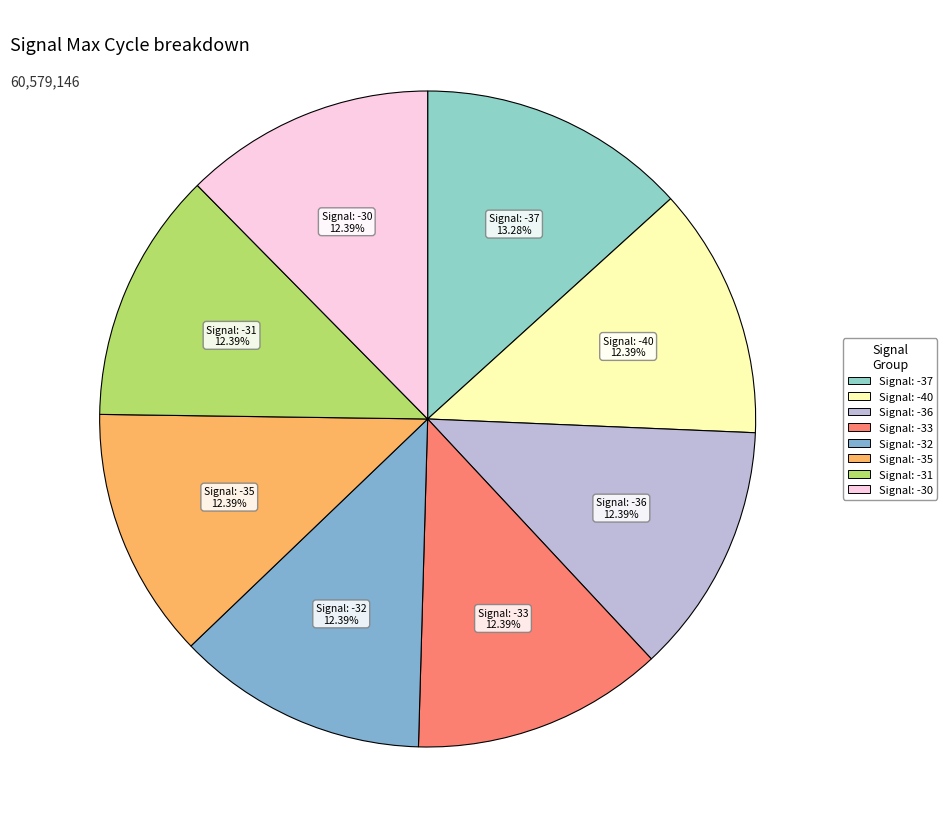

Is it true that Signal: -32 is 12% of the pie?

True